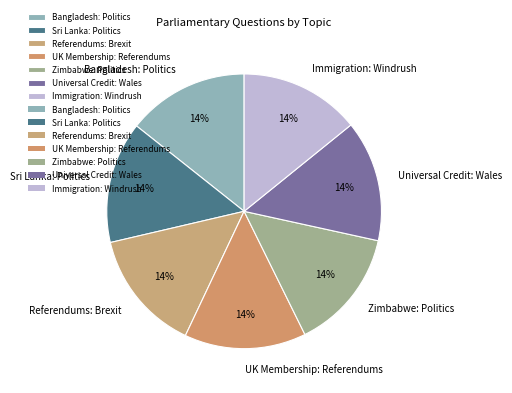

To the nearest percent, what is the average slice percentage?

14%